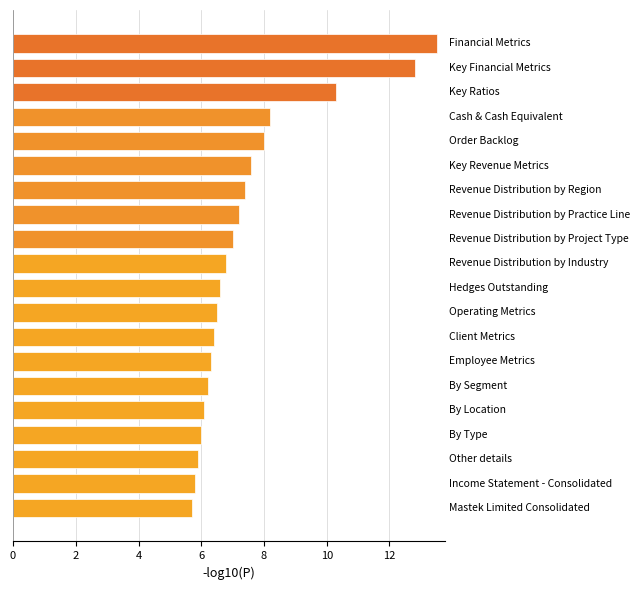

What is the maximum value shown in the chart?

13.5